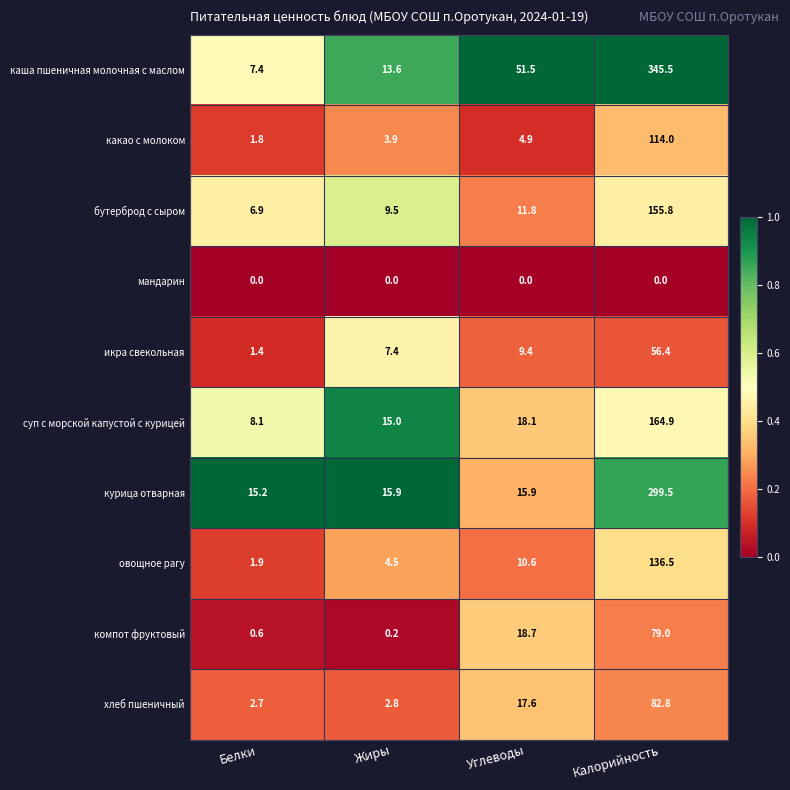

Which series changed the most between Белки and Жиры?

суп с морской капустой с курицей